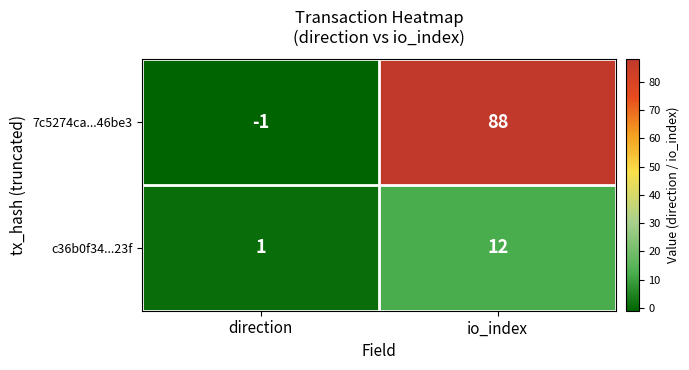

At io_index, list the series in order from smallest to largest.

c36b0f34...23f, 7c5274ca...46be3